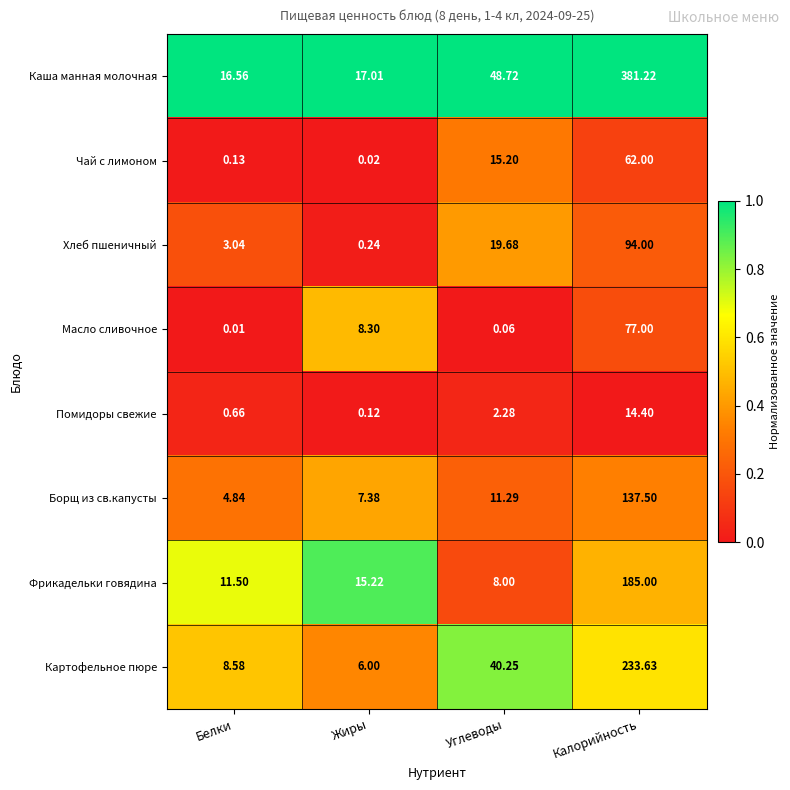

At which label does Помидоры свежие reach its minimum?

Жиры